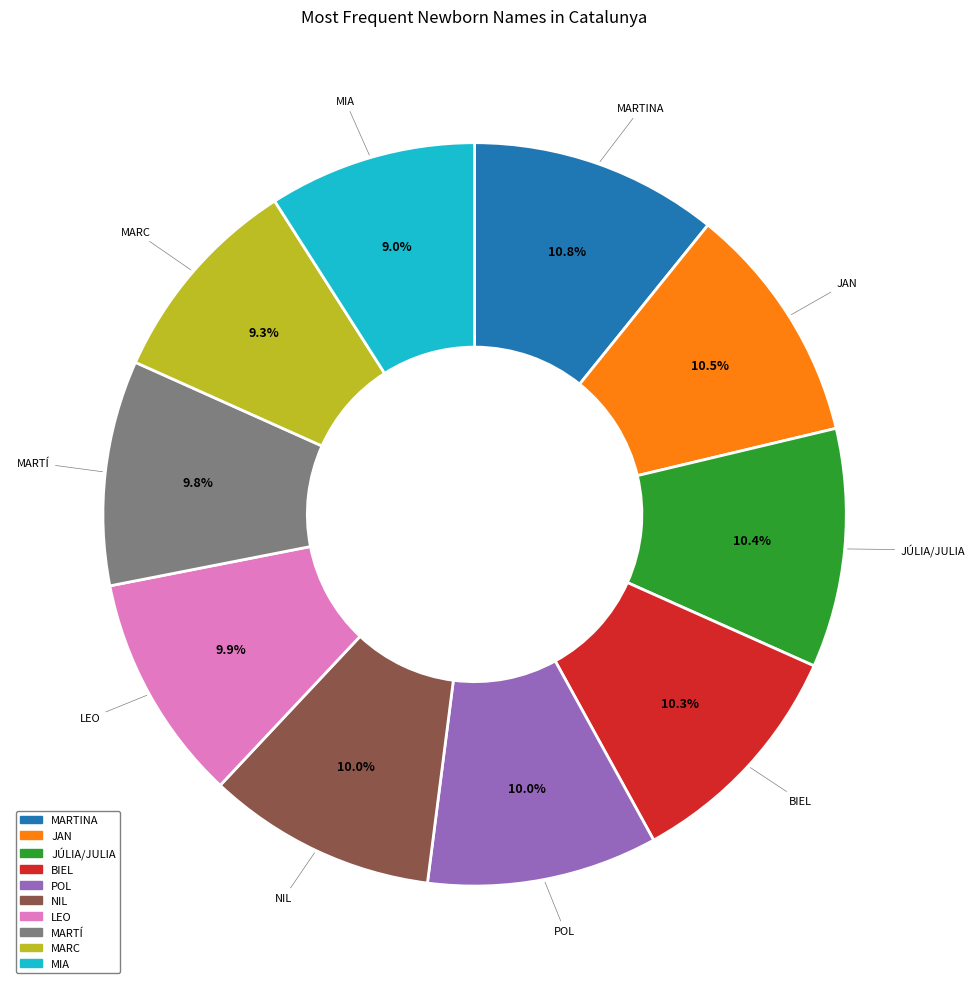

To the nearest percent, what percentage of the pie is MARTINA?

11%